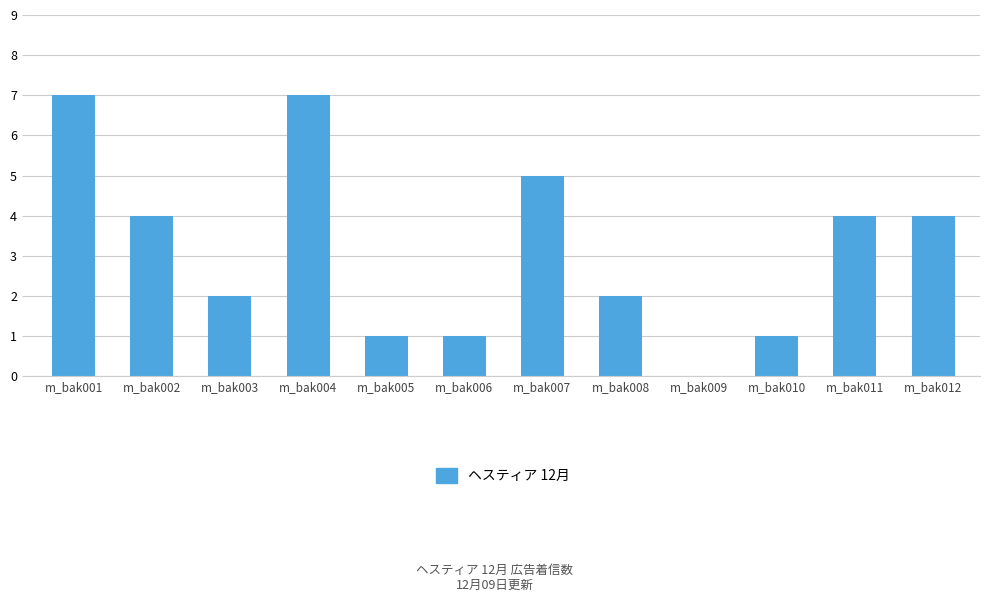

How many values are between 1 and 5?

9